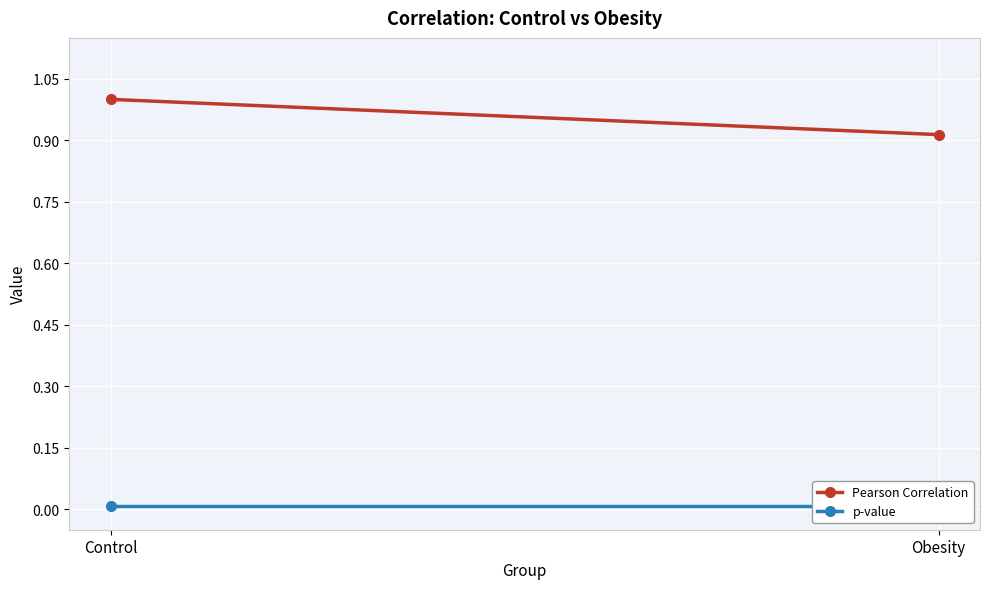

Is it true that p-value equals 0.0 at Obesity?

False